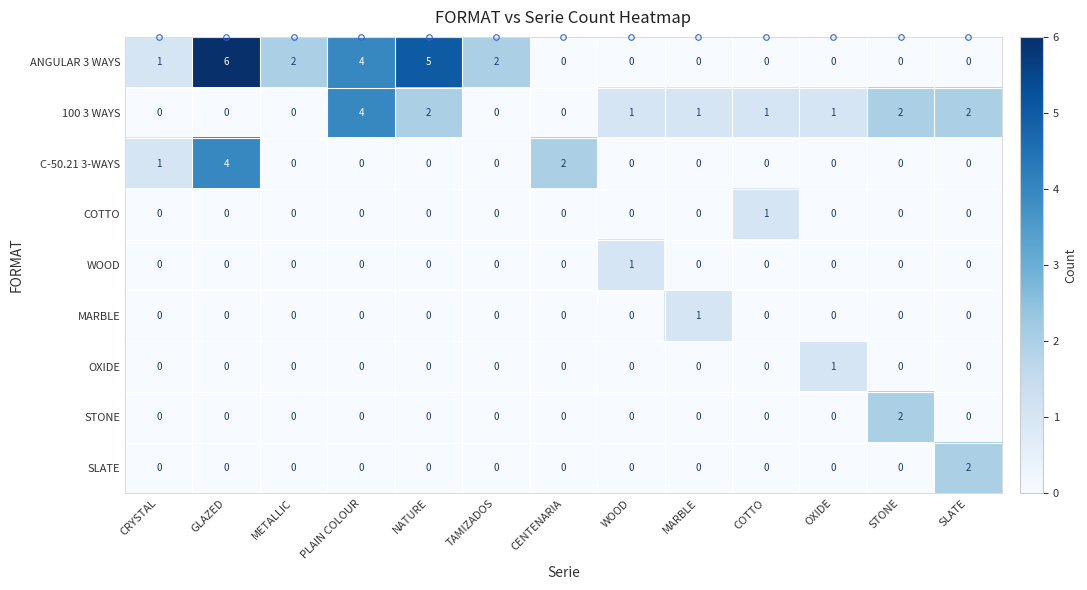

Which category has the highest value across all series?

GLAZED